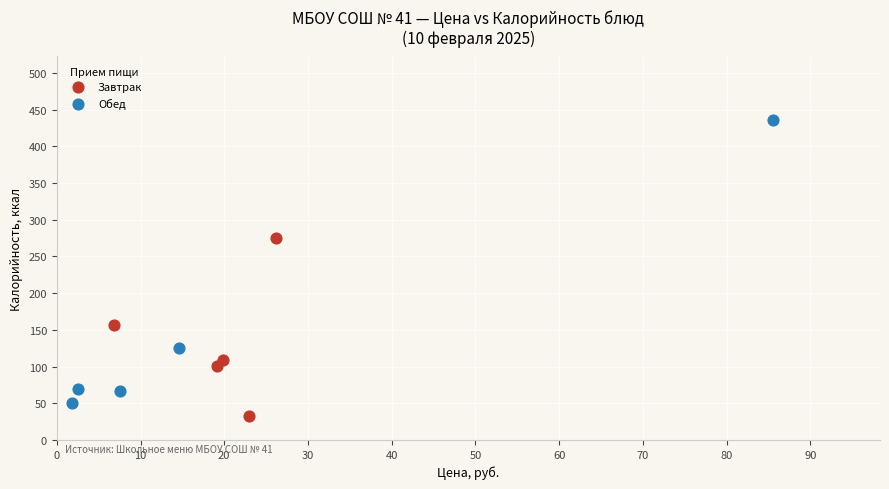

Which series contains the highest Y value?

Обед